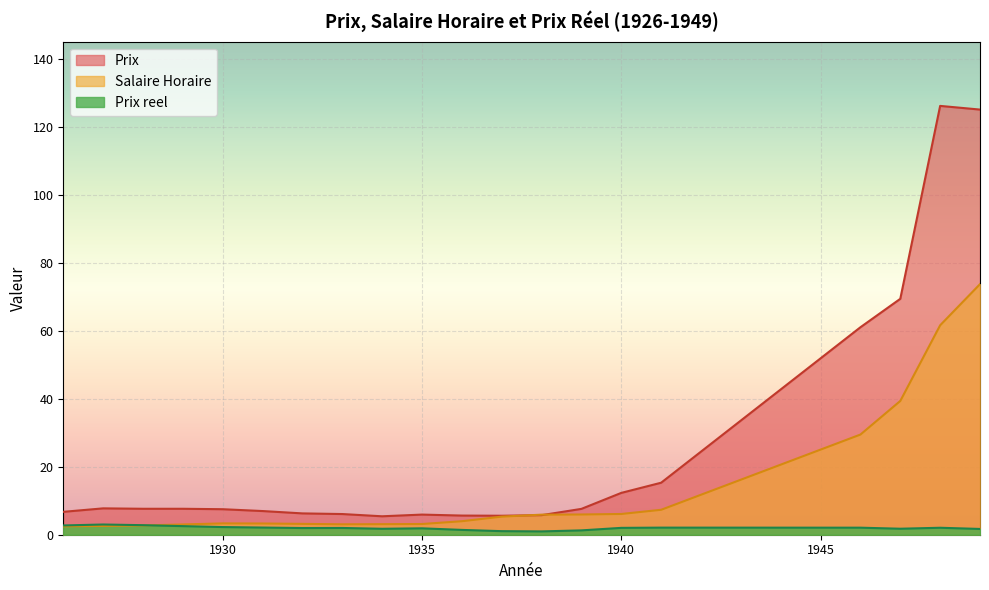

Which label corresponds to the largest value in the chart?

1948